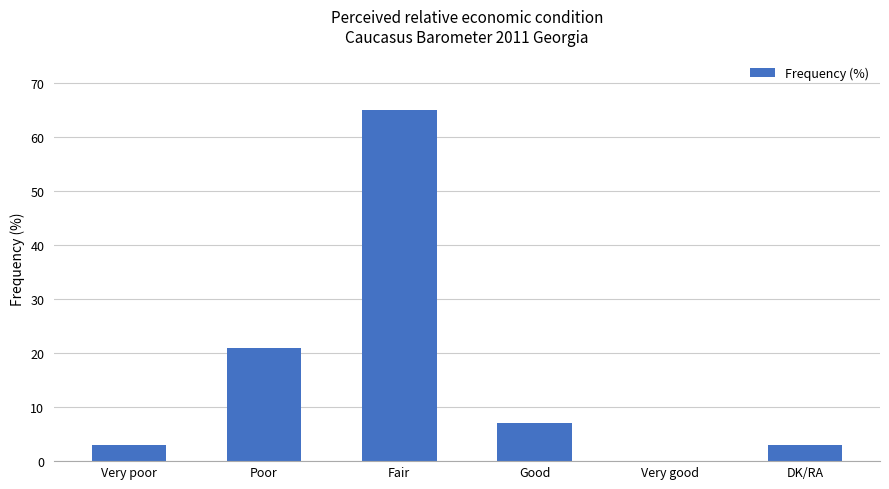

Which label corresponds to the largest value in the chart?

Fair